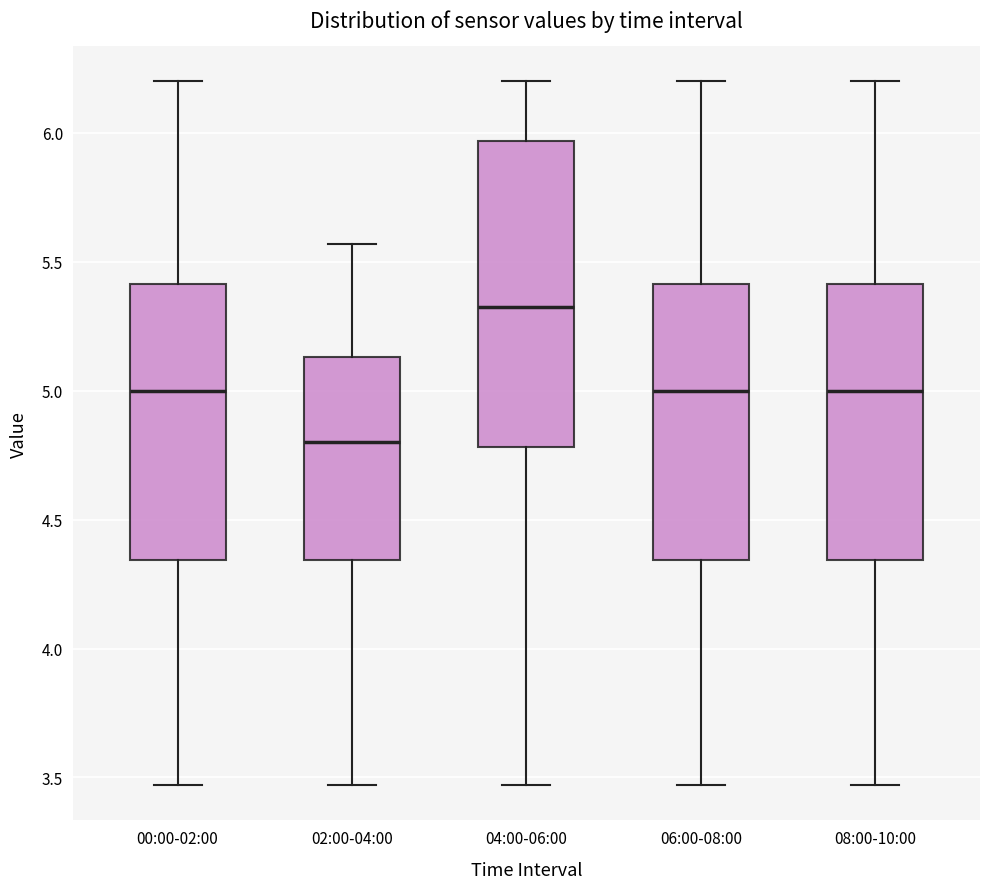

Comparing the boxes themselves (not the whiskers), which one is the tallest?

04:00-06:00